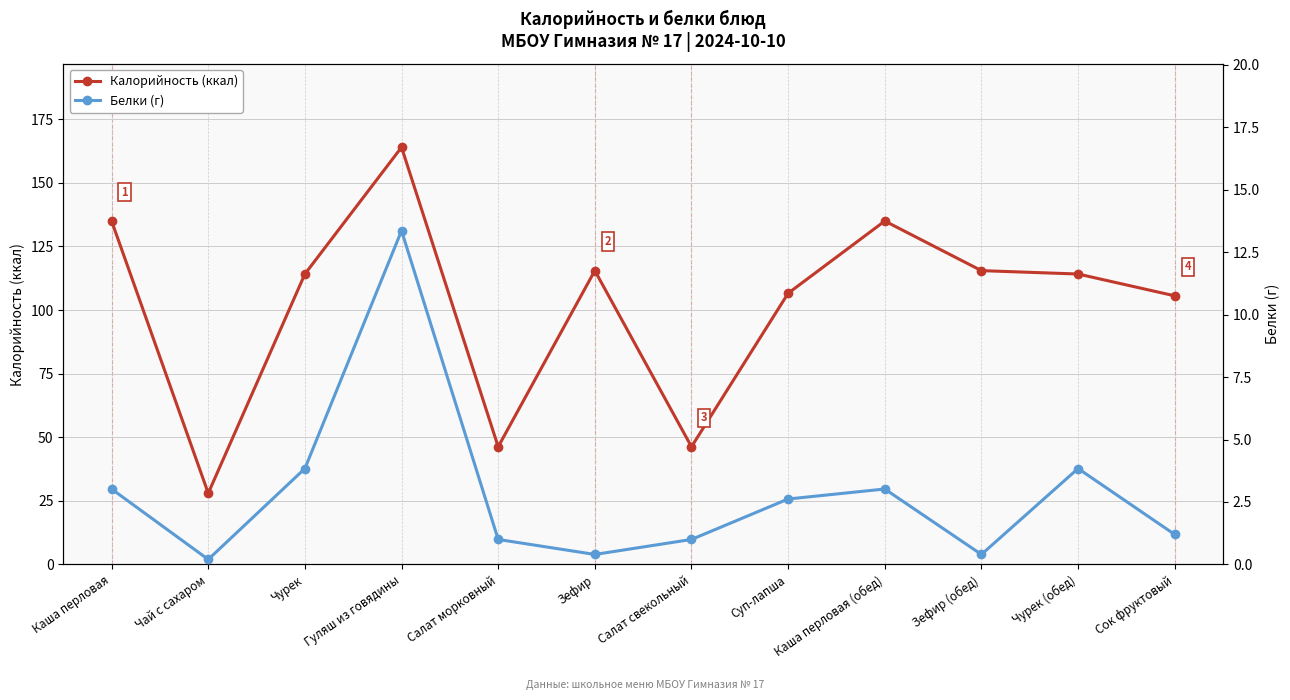

Is this an area chart (filled region under the line)?

No